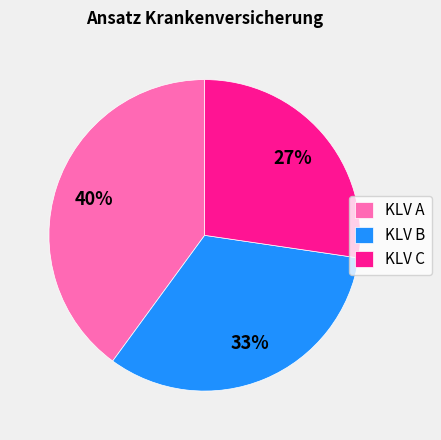

Which slice is the smallest?

KLV C